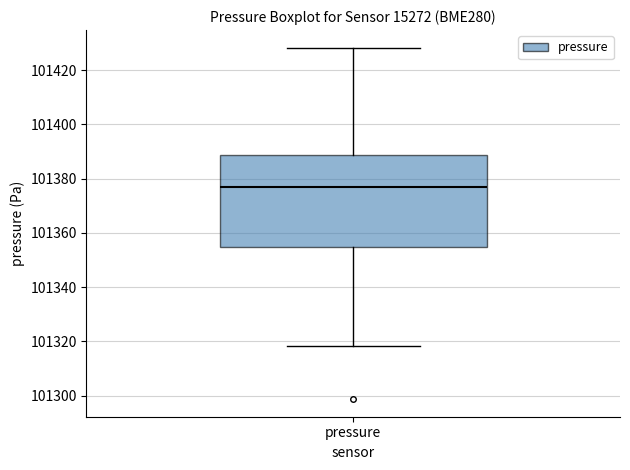

Read this box plot against the y-axis: the position of the median line, the range covered by the box, and the ends of both whiskers. The values are not printed on the chart, so give them approximately, as read against the axis.

median 101376, box 101354 to 101388, whiskers 101318 to 101428